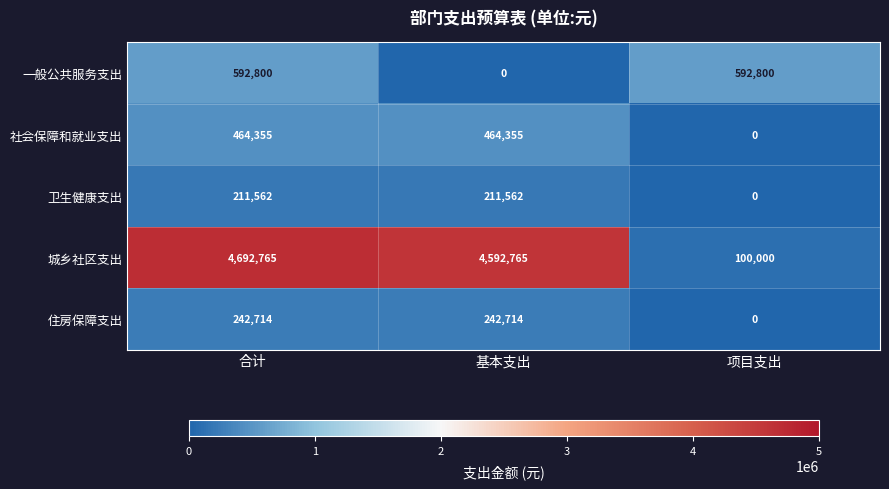

Reading right to left, extract all data points from this chart.

一般公共服务支出: 592800	0	592800
社会保障和就业支出: 0	464355	464355
卫生健康支出: 0	211562	211562
城乡社区支出: 100000	4592765	4692765
住房保障支出: 0	242714	242714